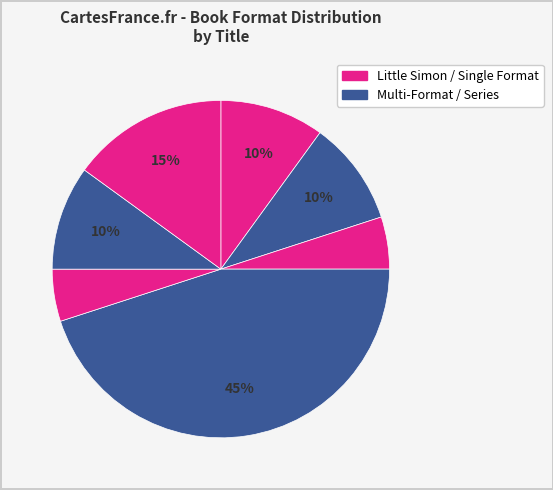

Rank the categories by value from lowest to highest.

Chicka Chicka Boom Boom Learn to Write, Chicka Chicka ABCs and 123s Collection, Chicka Chicka I Love Mom, Chicka Chicka I Love Dad, Words, Chicka Chicka ABC, Chicka Chicka Boom Boom